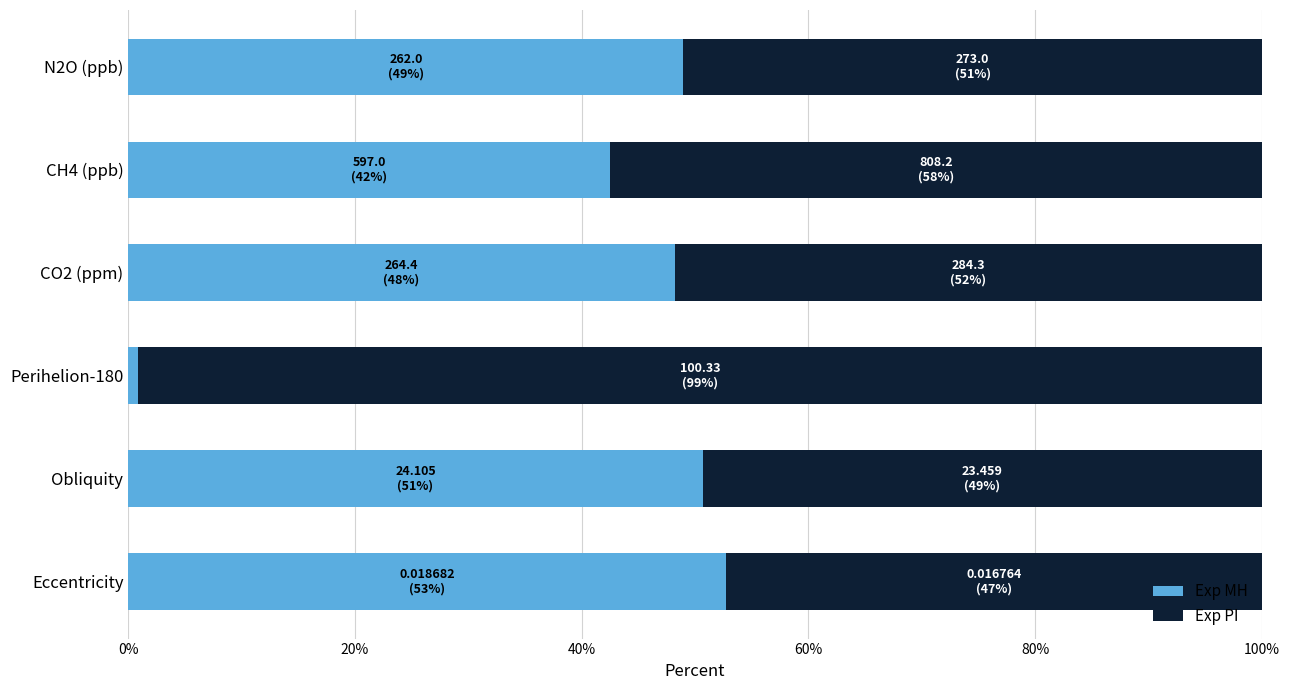

What is the total value across all series at N2O (ppb)?

100.0